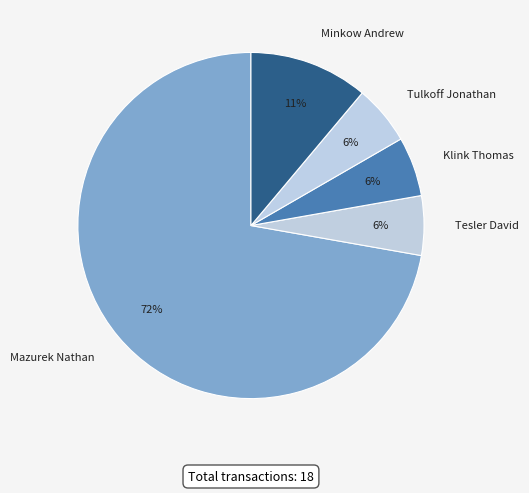

Which category has the biggest portion of the pie?

Mazurek Nathan